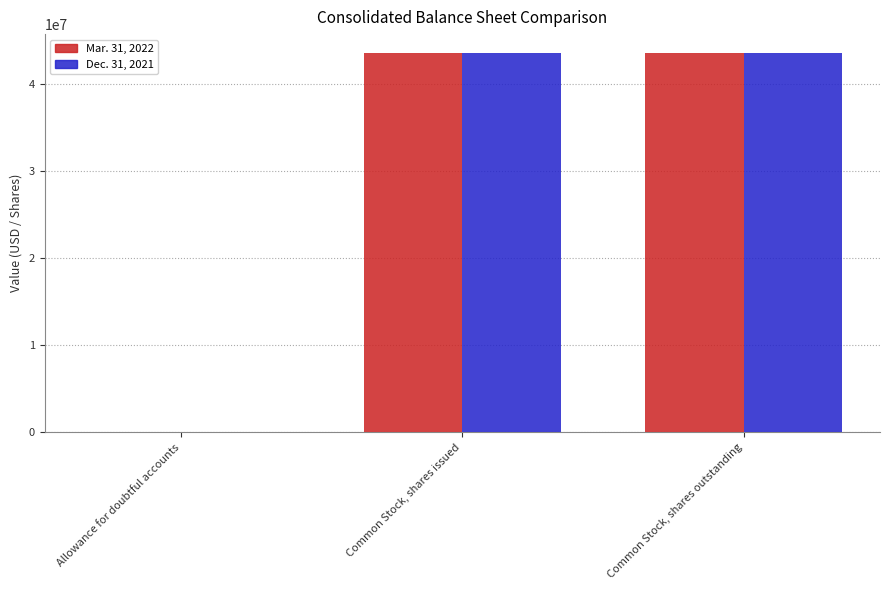

Is the value of Mar. 31, 2022 at Allowance for doubtful accounts greater than the value of Dec. 31, 2021 at Common Stock, shares outstanding?

No